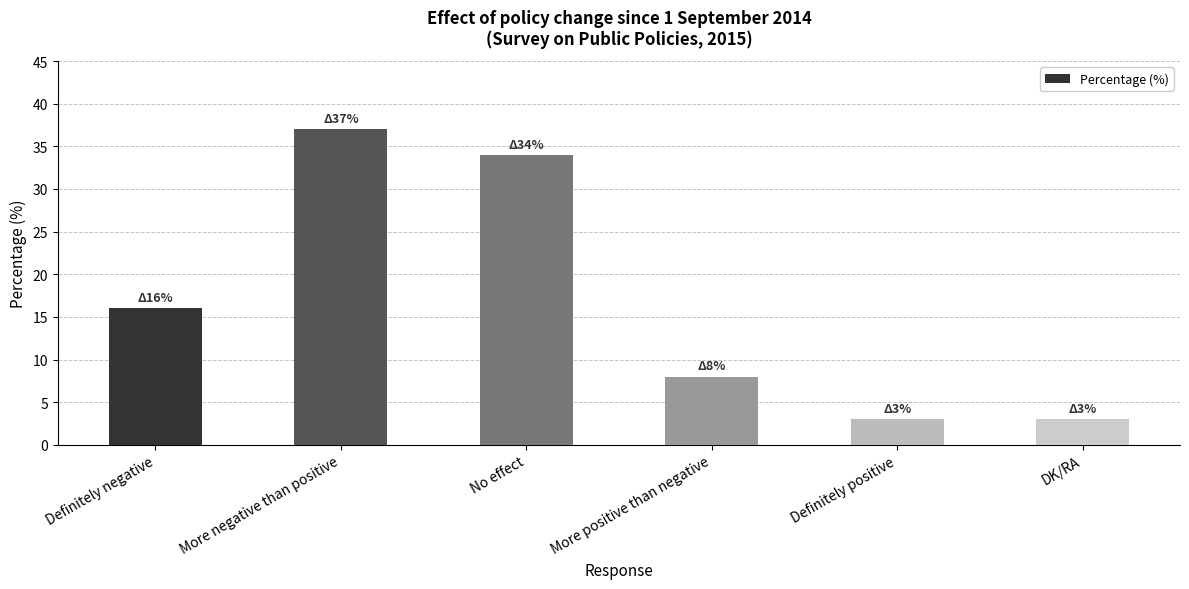

At which label is the value closest to 20?

Definitely negative